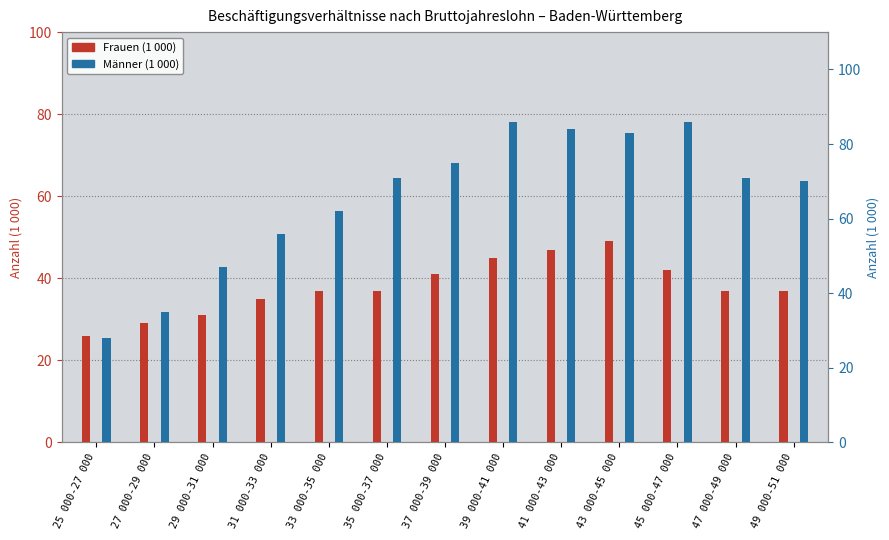

What are all the series names shown in the legend?

Frauen (1 000), Männer (1 000)